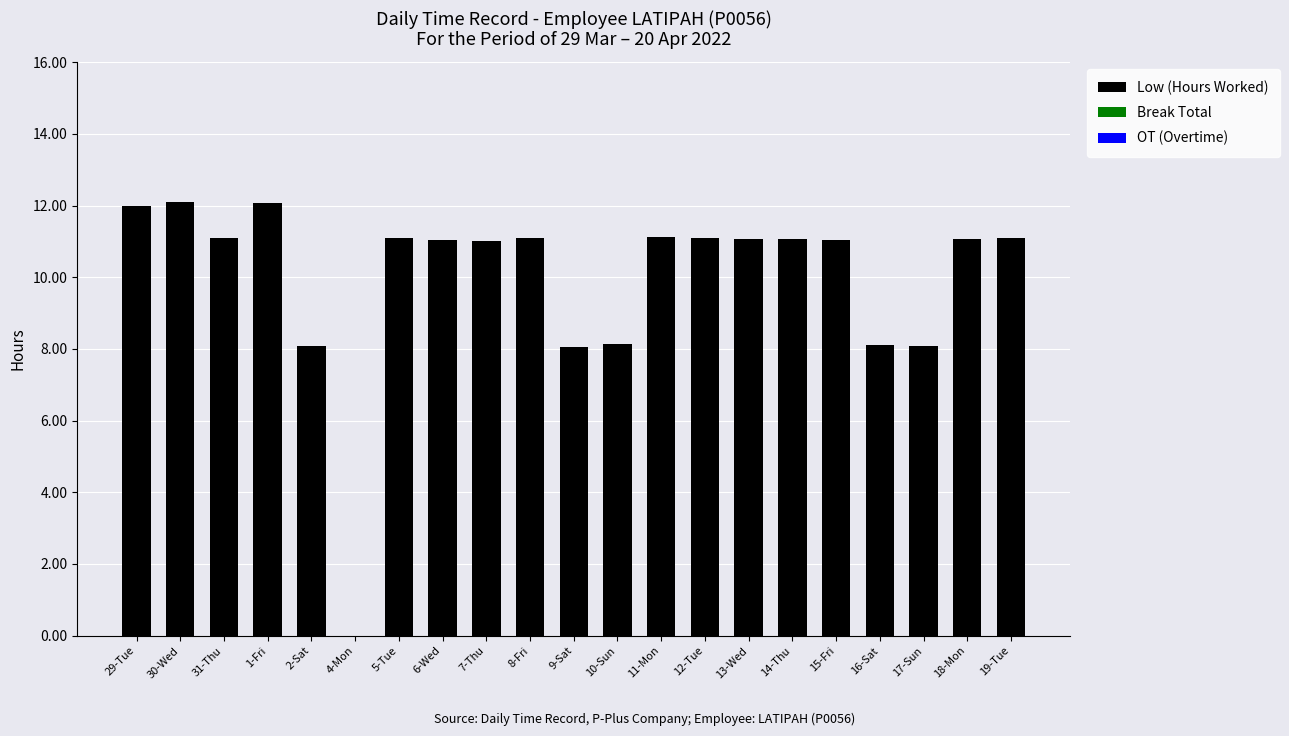

What is the sum of the values at 15-Fri and 6-Wed?

22.1